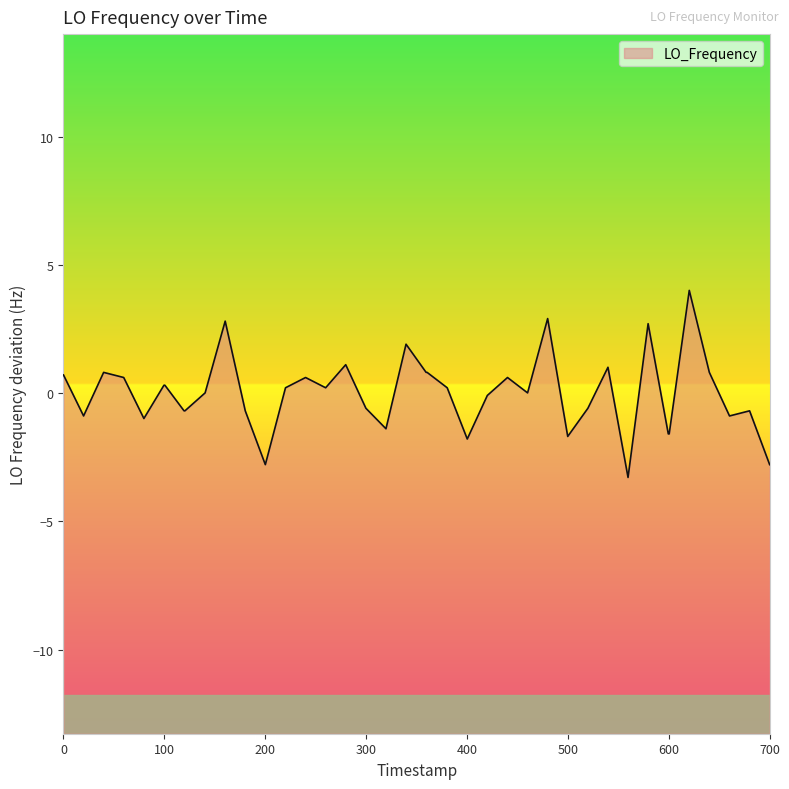

How many points are lower than both their immediate neighbors (excluding endpoints)?

10